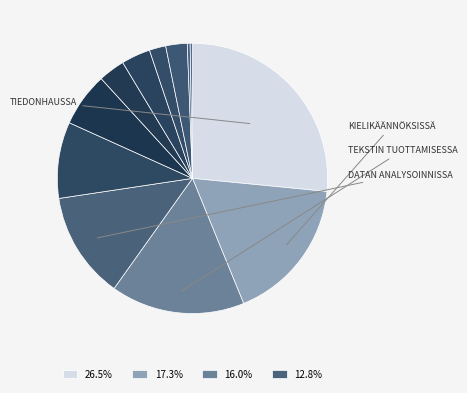

To the nearest percent, what is the difference between the largest and smallest slice percentages?

26%